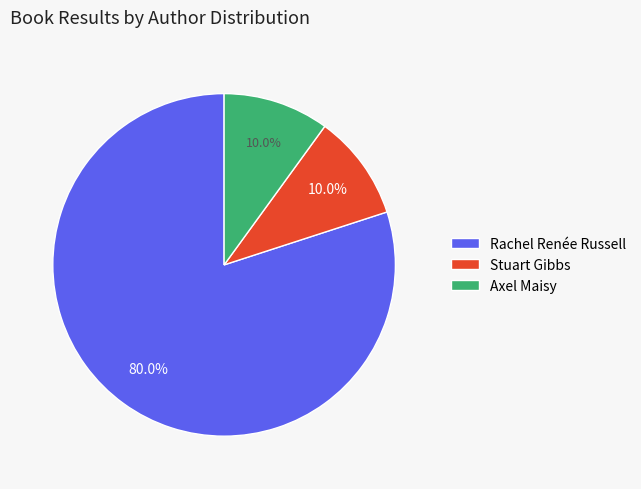

What percentage do Stuart Gibbs and Axel Maisy together represent?

20.0%